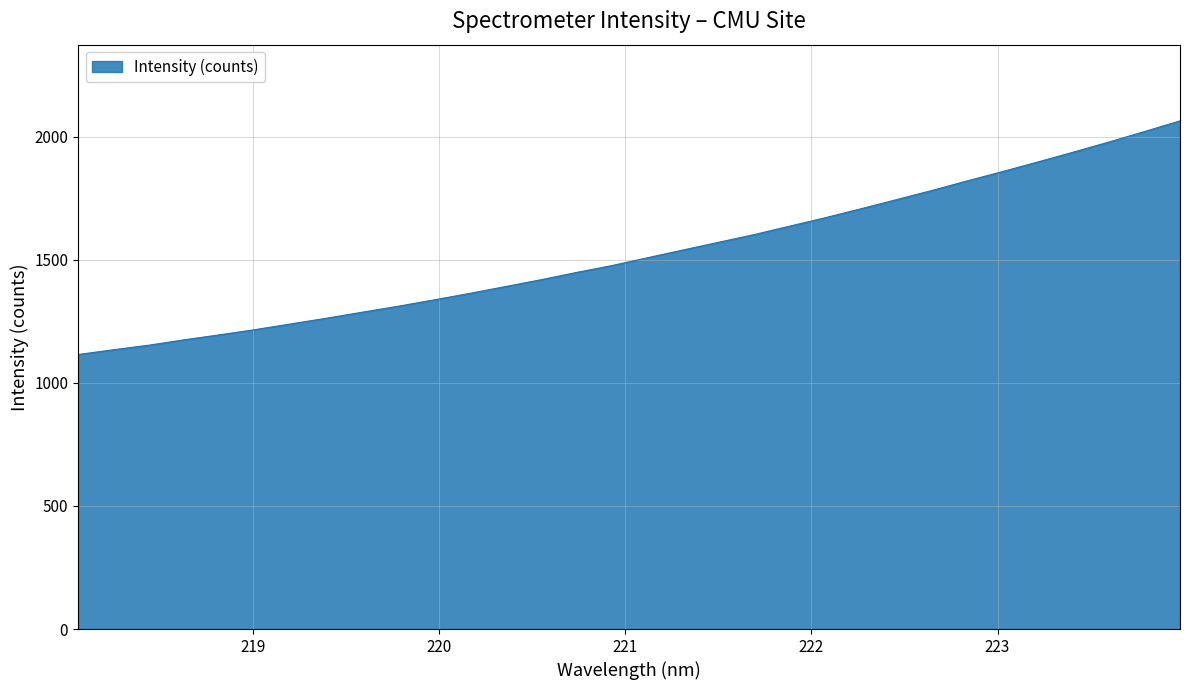

What is the minimum value shown in the chart?

1115.0